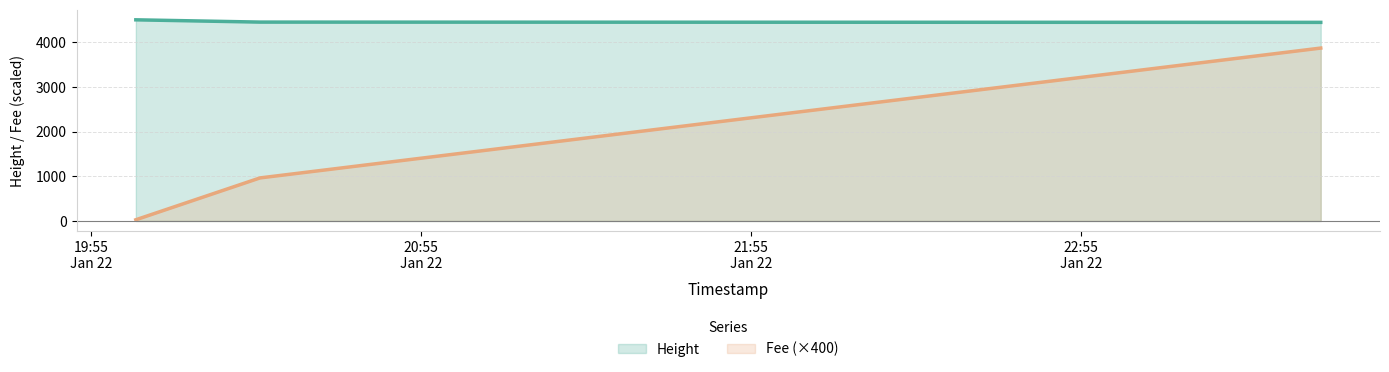

At which category is the sum across all series the highest?

2019-01-22 23:38:38